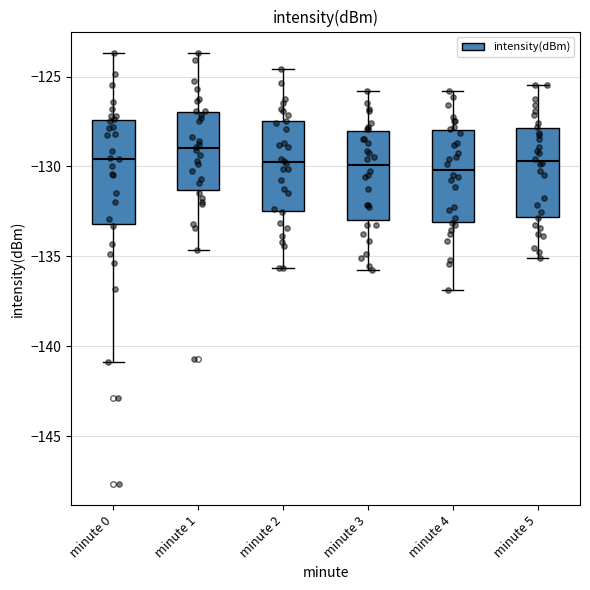

Where does the upper whisker of the box for minute 2 end on the y-axis? The values are not printed on the chart, so give them approximately, as read against the axis.

-124.5